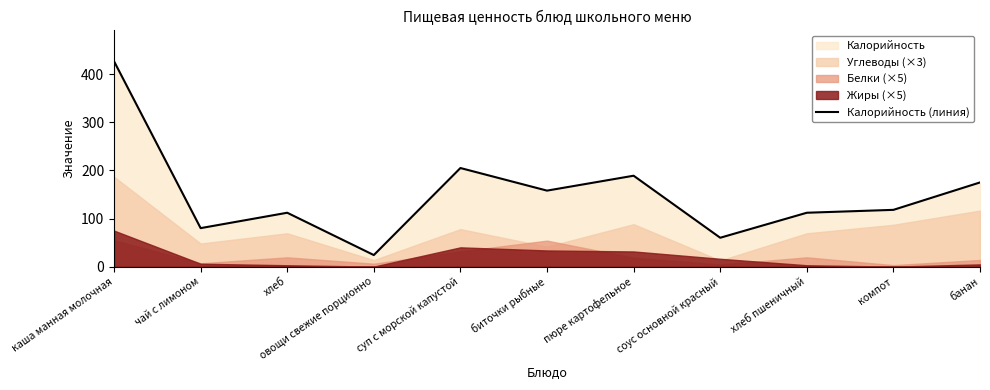

What is the ratio of the value at чай с лимоном to the value at биточки рыбные?

0.5